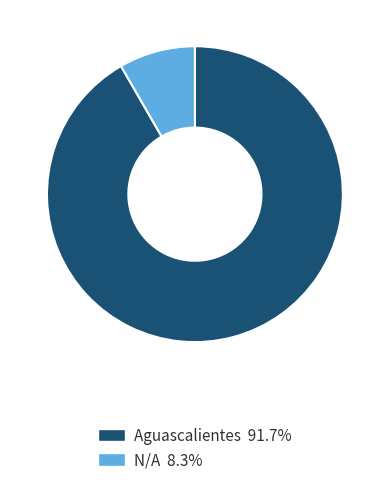

True or false: N/A accounts for 21% of the total.

False